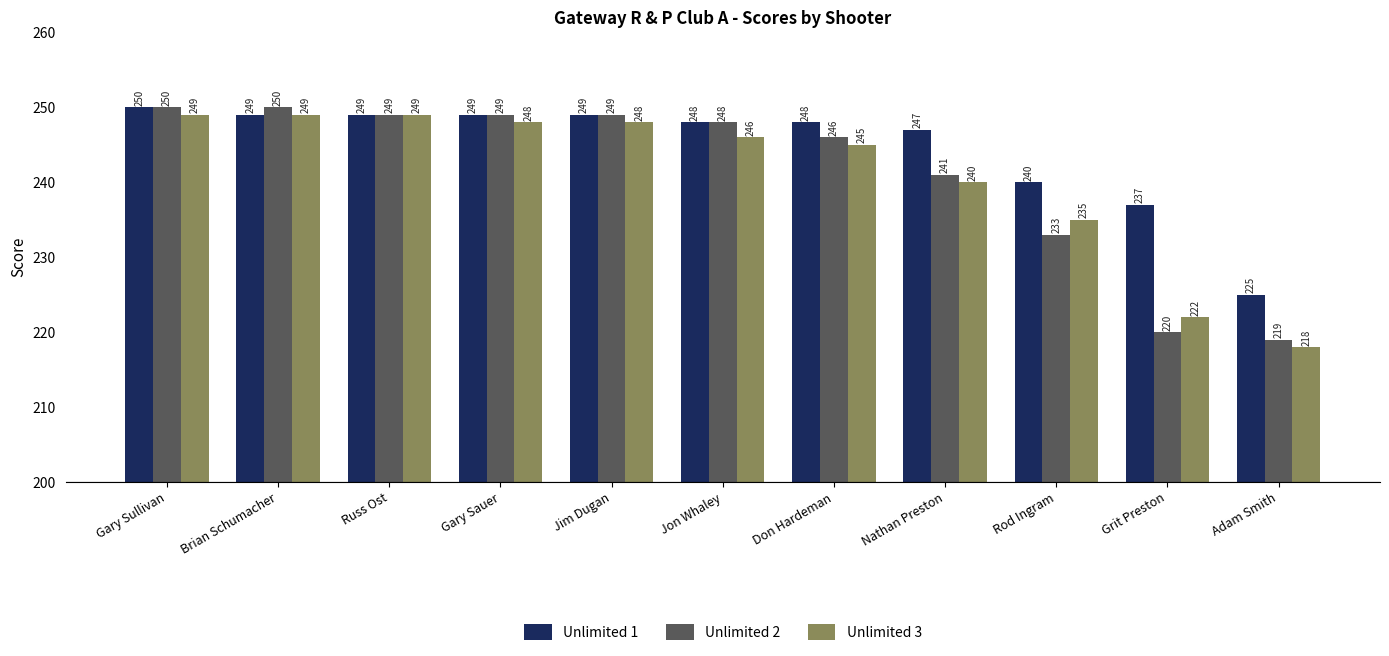

Reading left to right, list all the values displayed in this chart.

Unlimited 1: 250	249	249	249	249	248	248	247	240	237	225
Unlimited 2: 250	250	249	249	249	248	246	241	233	220	219
Unlimited 3: 249	249	249	248	248	246	245	240	235	222	218